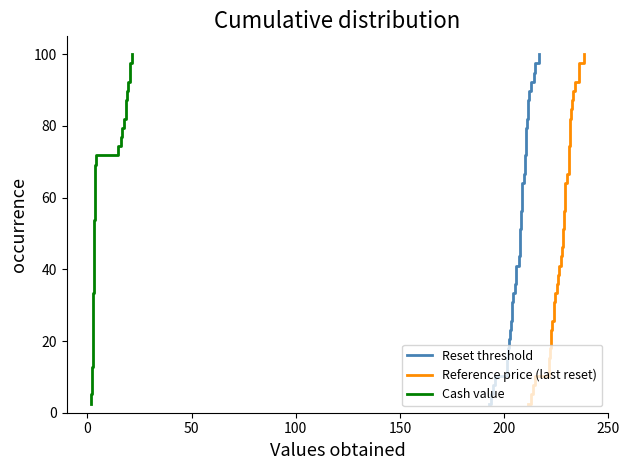

How many categories are shown in the chart?

39